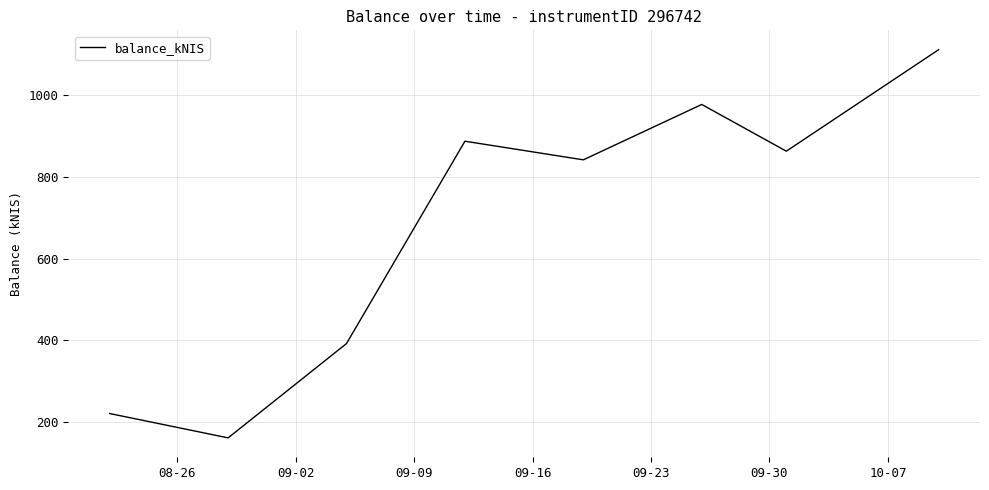

How many interior local valleys (lower than both neighbors) does the data have?

3